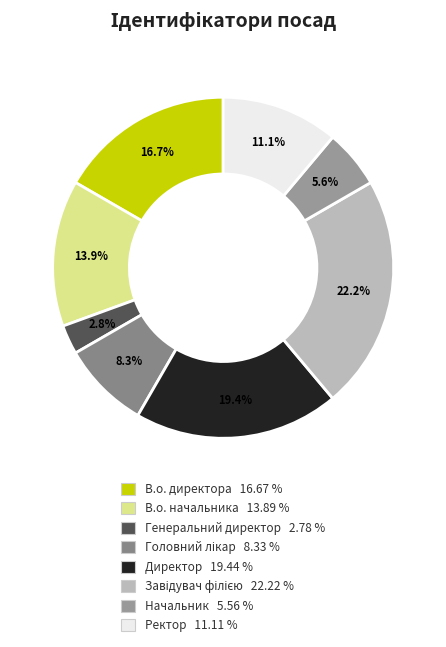

To the nearest percent, what is the difference between the Генеральний директор and В.о. директора slice percentages?

14%